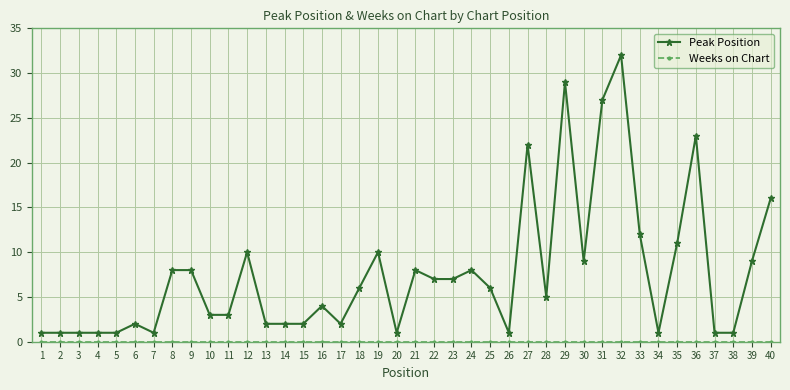

What value does the Peak Position series have at 19?

10